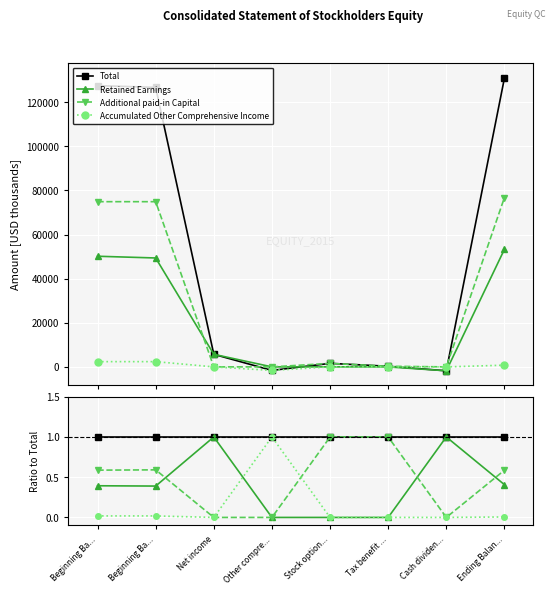

Where is Accumulated Other Comprehensive Income nearest to the value 0?

Net income